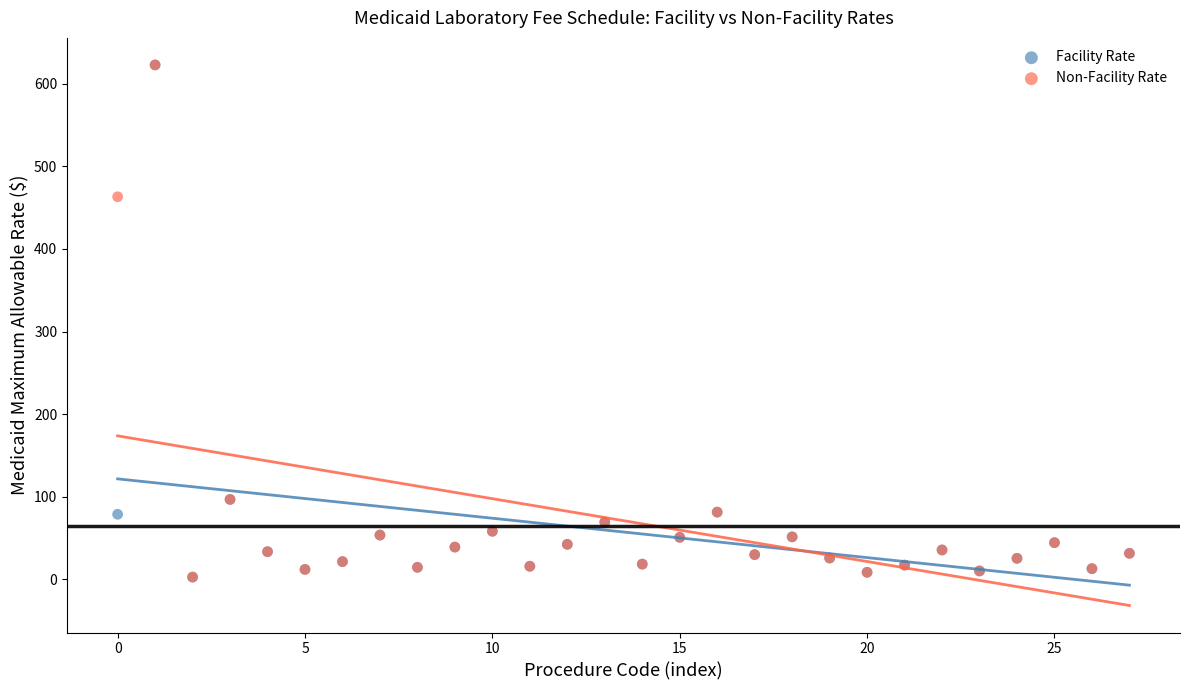

In the Facility Rate series, what Y value is closest to 312?

96.8